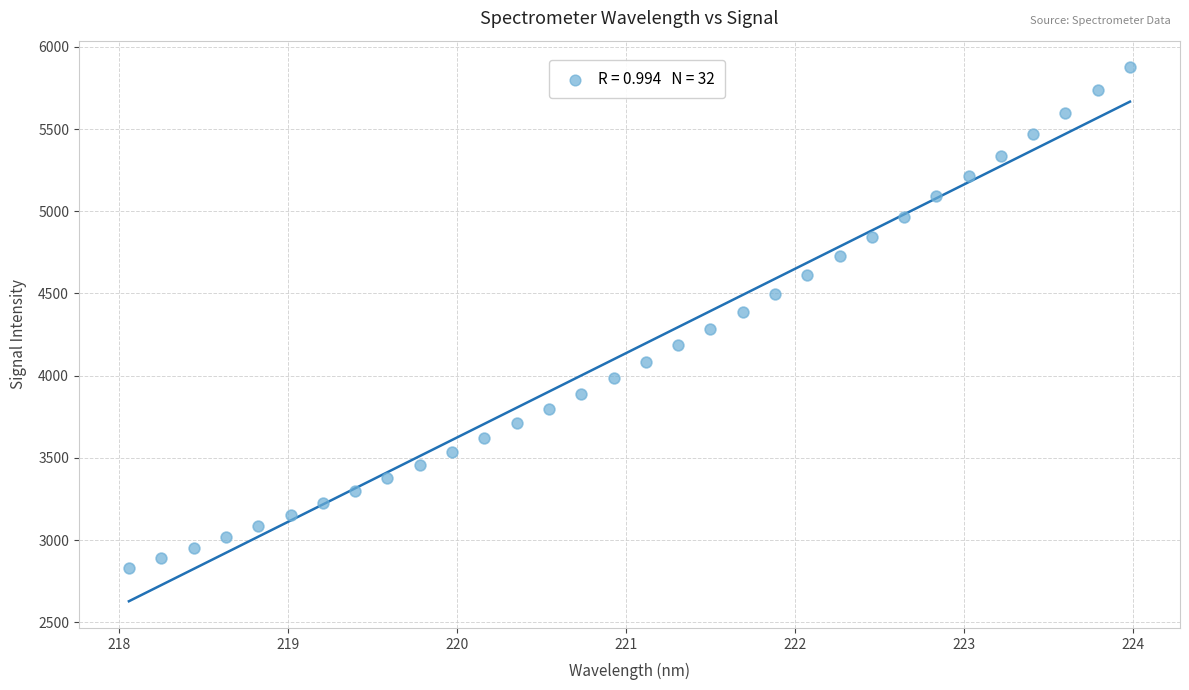

What is the range of X values (max minus min)?

5.9